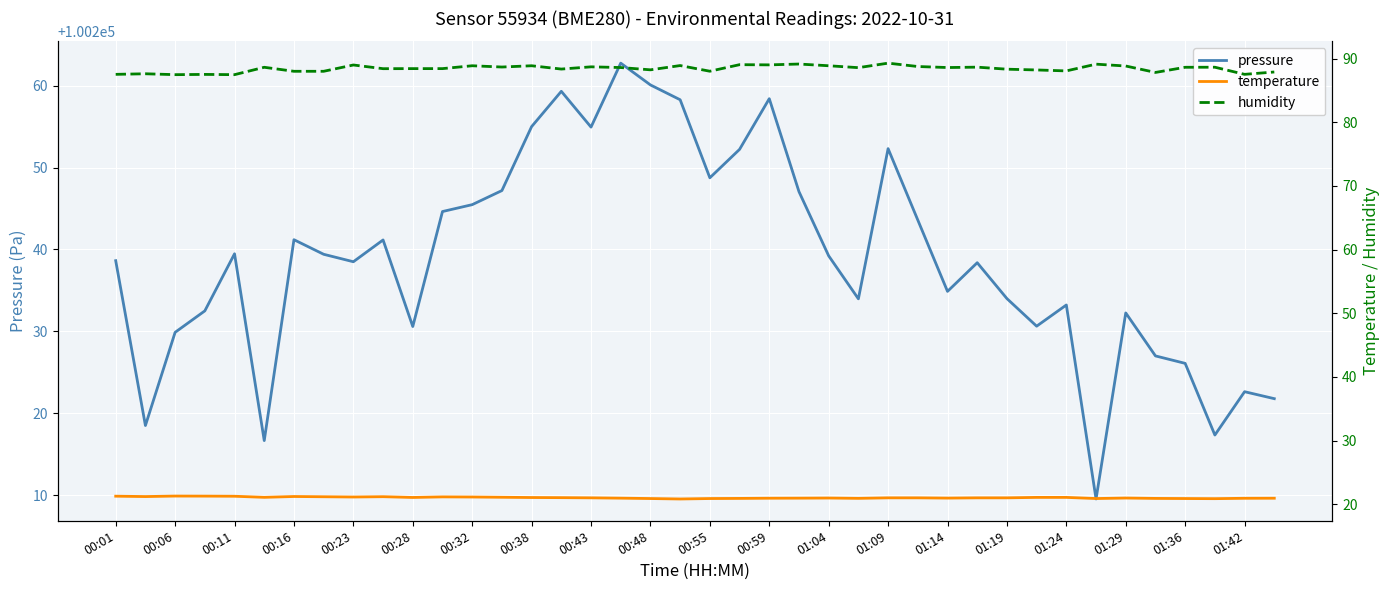

How many series are shown in this chart?

3